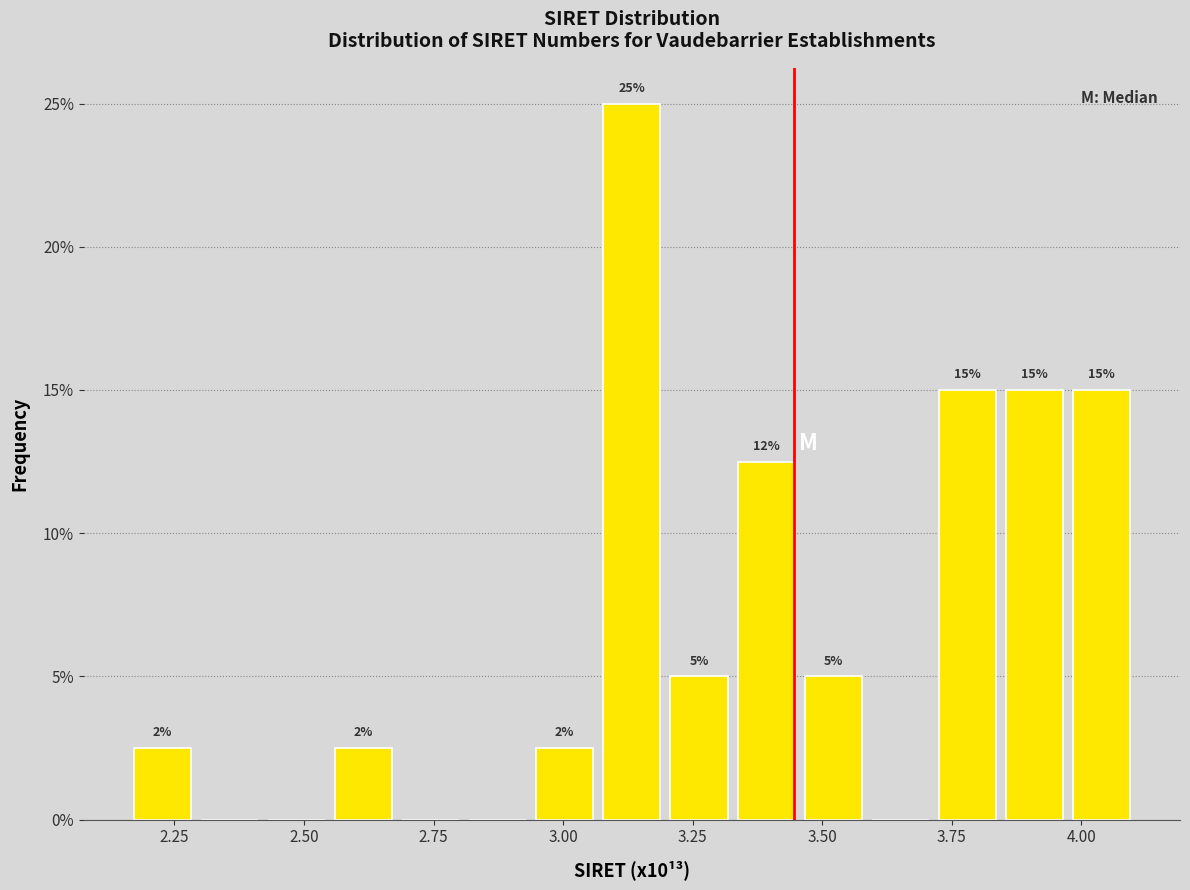

Around what value on the x-axis is the tallest bar? Give the approximate position of its centre, as read against the axis.

3.15